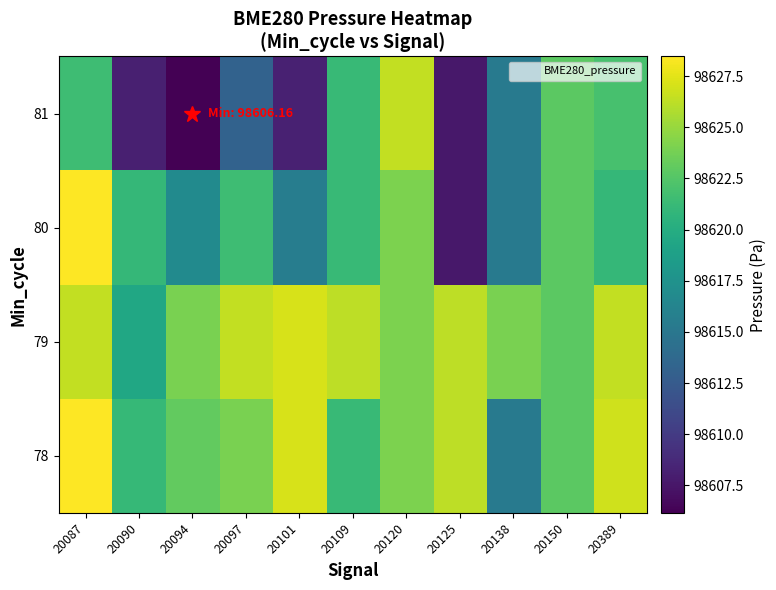

What is the spread (max minus min) of values at 20125?

18.7